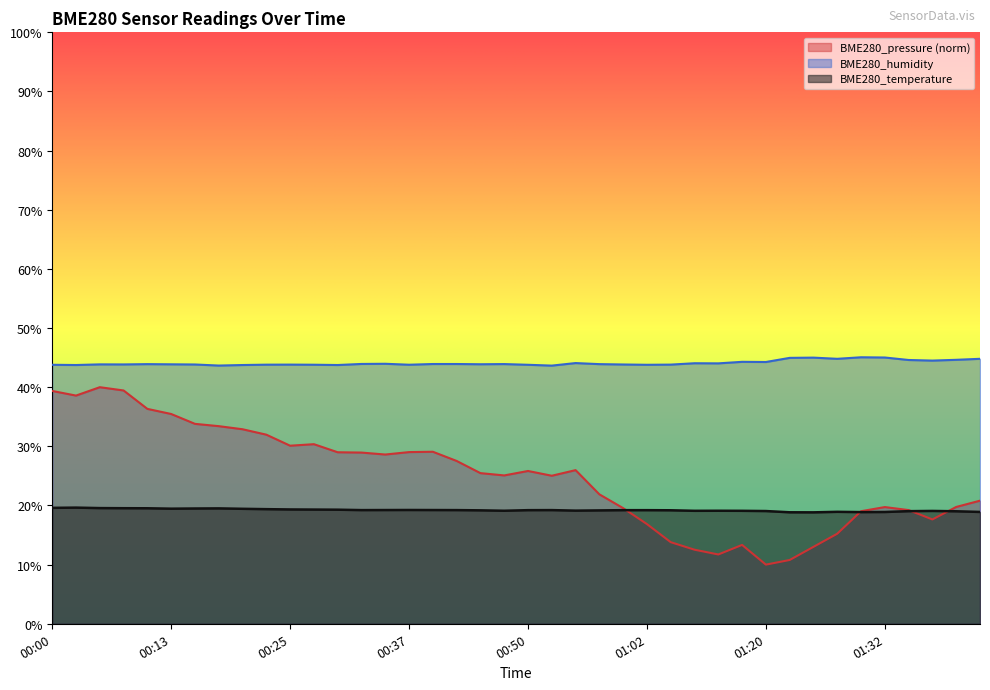

After their last crossing, which series has the higher values: BME280_temperature or BME280_pressure?

BME280_pressure